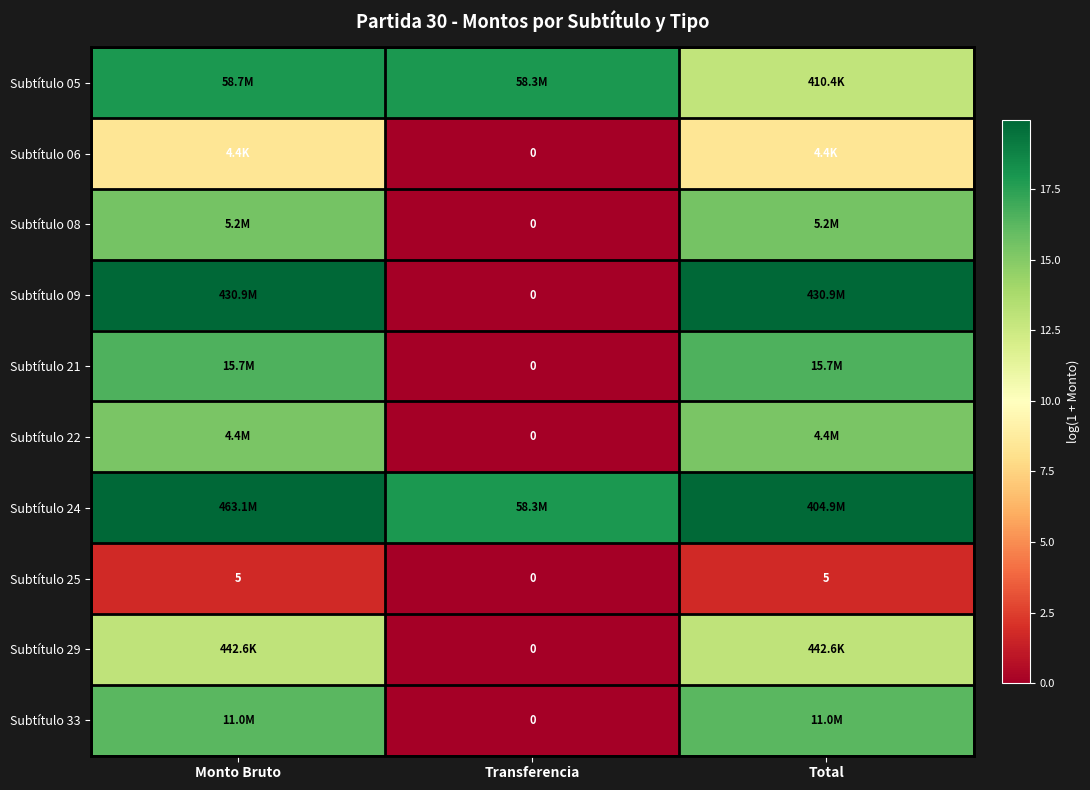

Which category has the highest value in the Subtítulo 33 series?

Monto Bruto